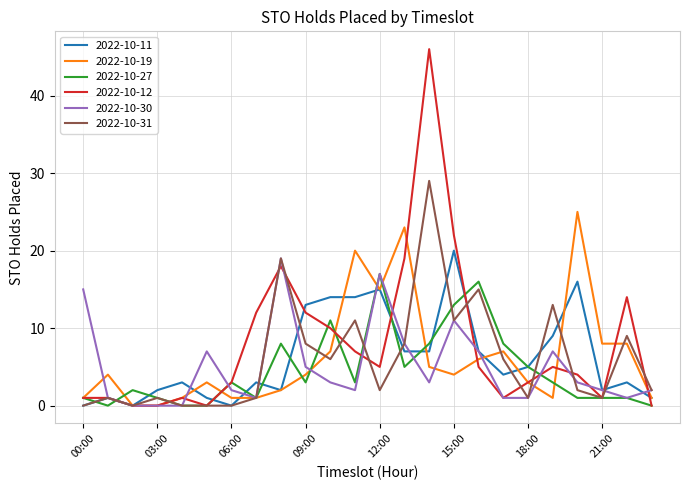

Which series has the widest spread of values?

2022-10-12